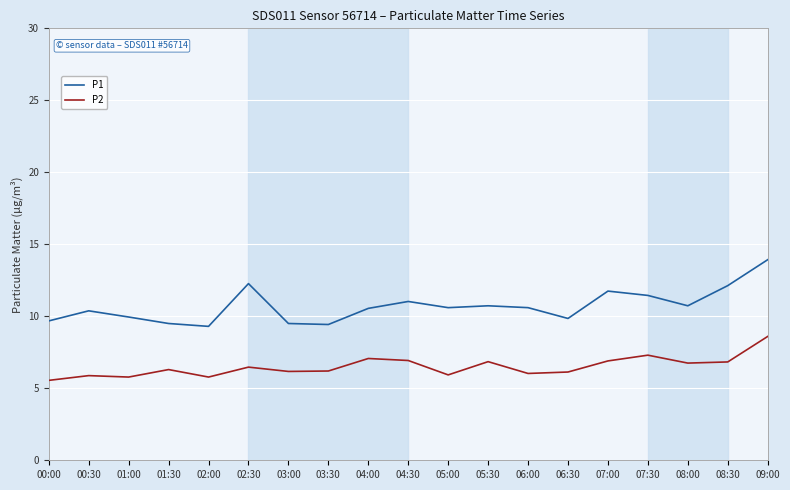

What is the difference between the maximum and second lowest values in the P2 series?

2.8